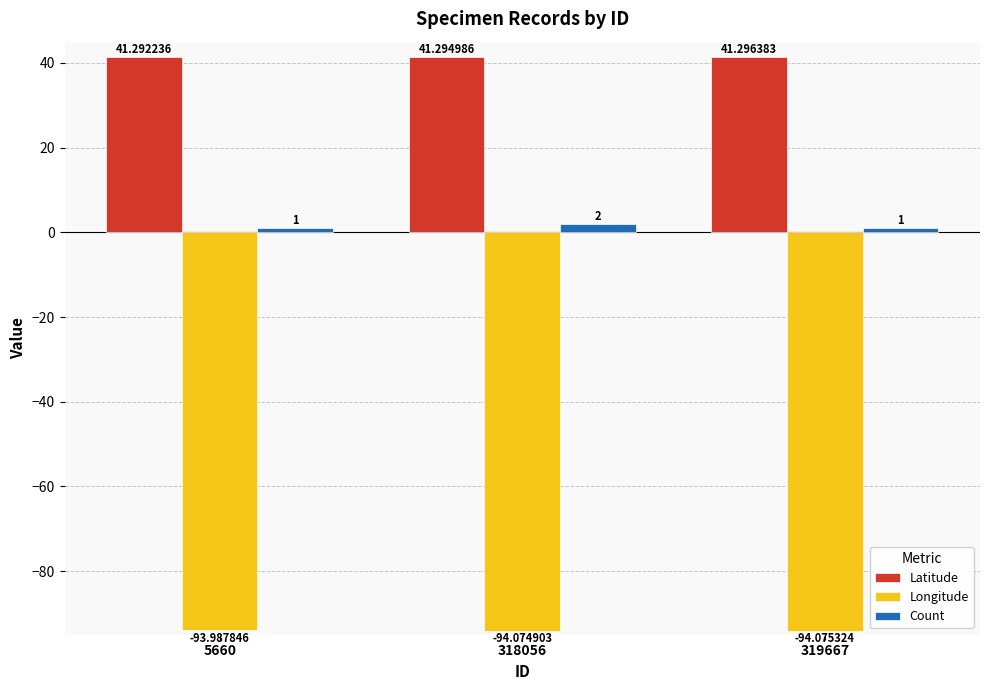

Reading left to right, extract all data points from this chart.

Latitude: 41.3	41.3	41.3
Longitude: -94.0	-94.1	-94.1
Count: 1.0	2.0	1.0